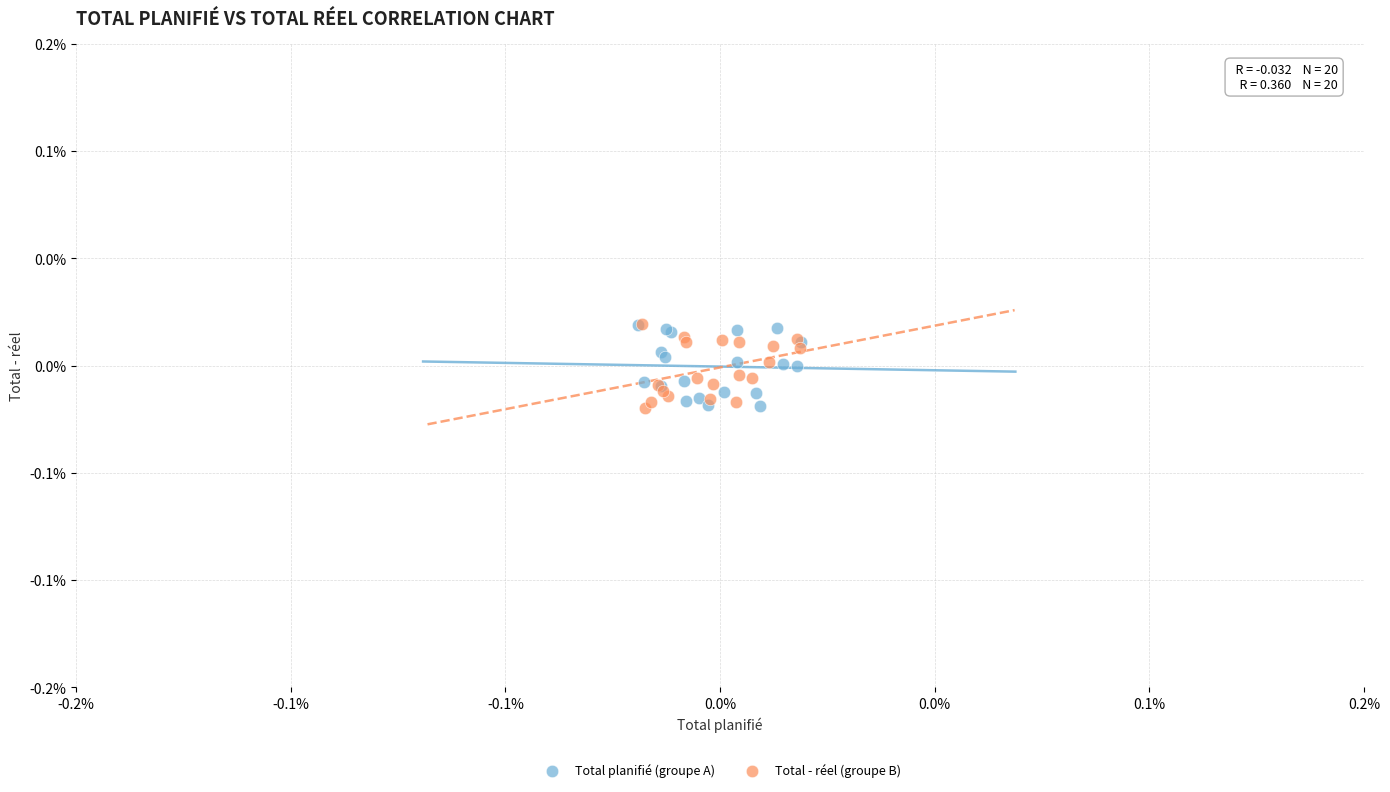

What are all the series names shown in the legend?

Total planifié (groupe A), Total - réel (groupe B)